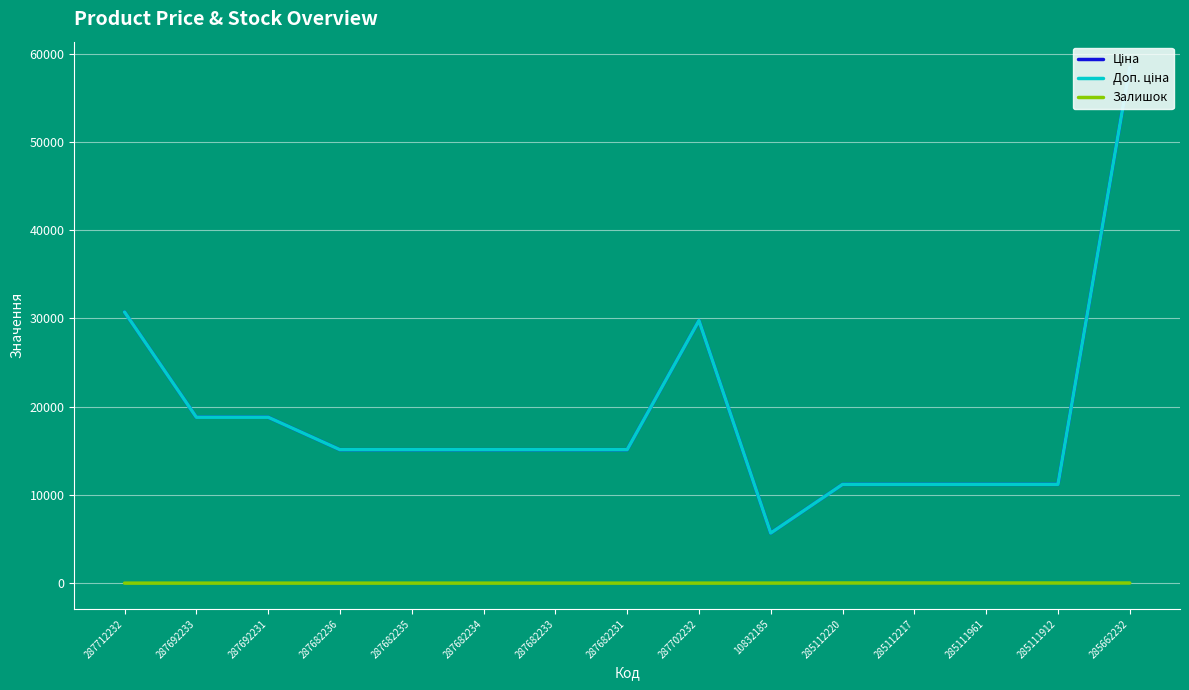

Is the value of Доп. ціна at 285112217 greater than the value of Залишок at 287682231?

Yes